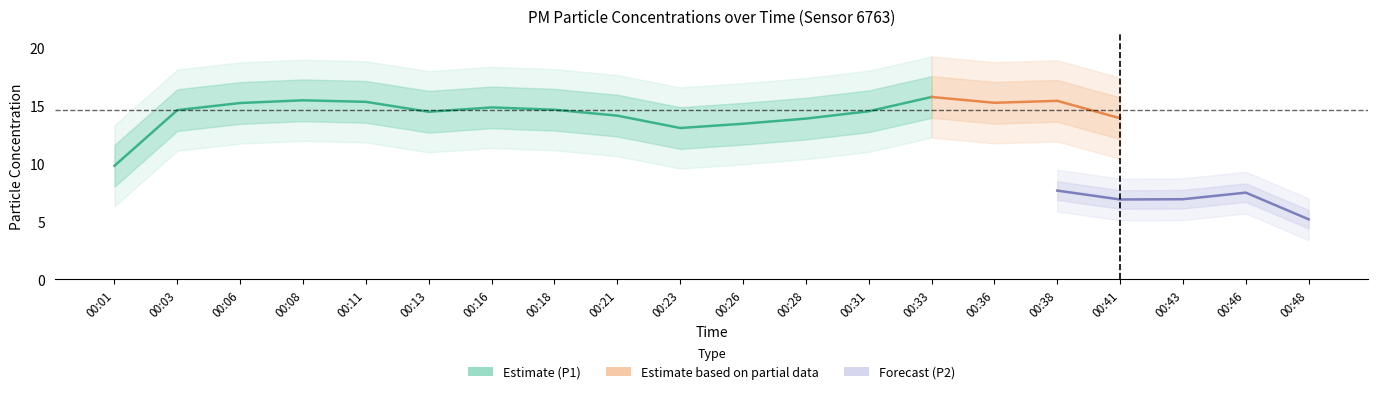

Which series has the largest total across all categories?

P1